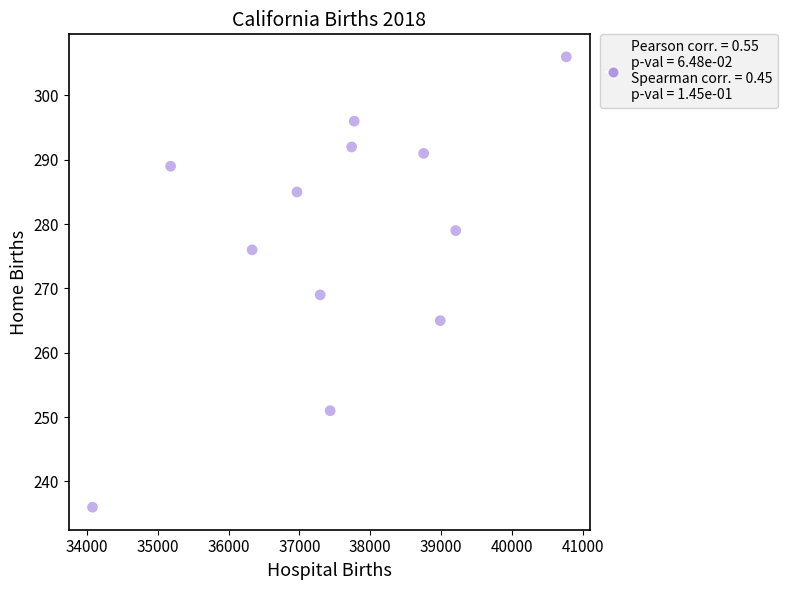

What Y value in the scatter plot is closest to 271?

269